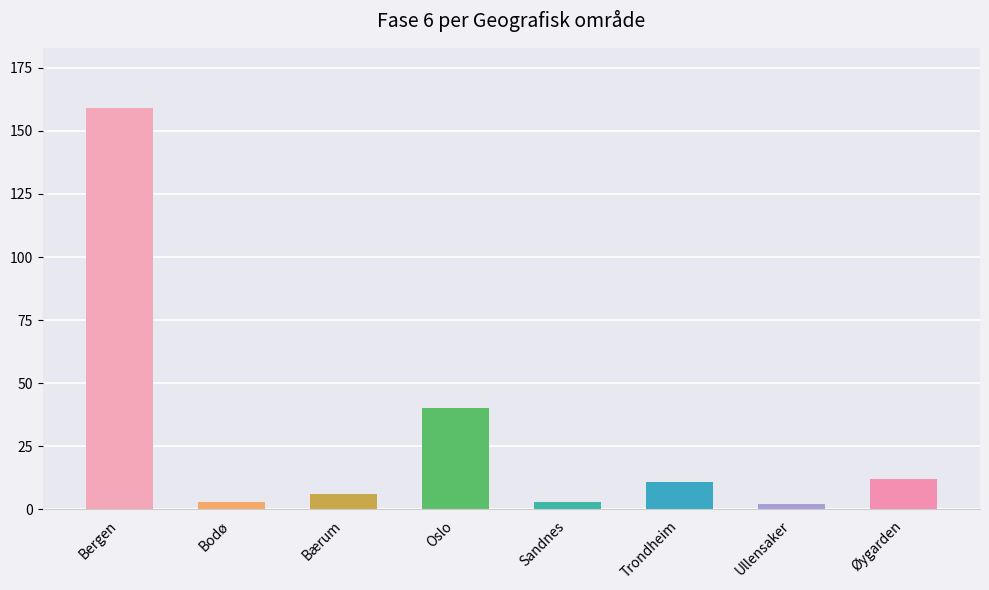

What is the sum of all values?

236